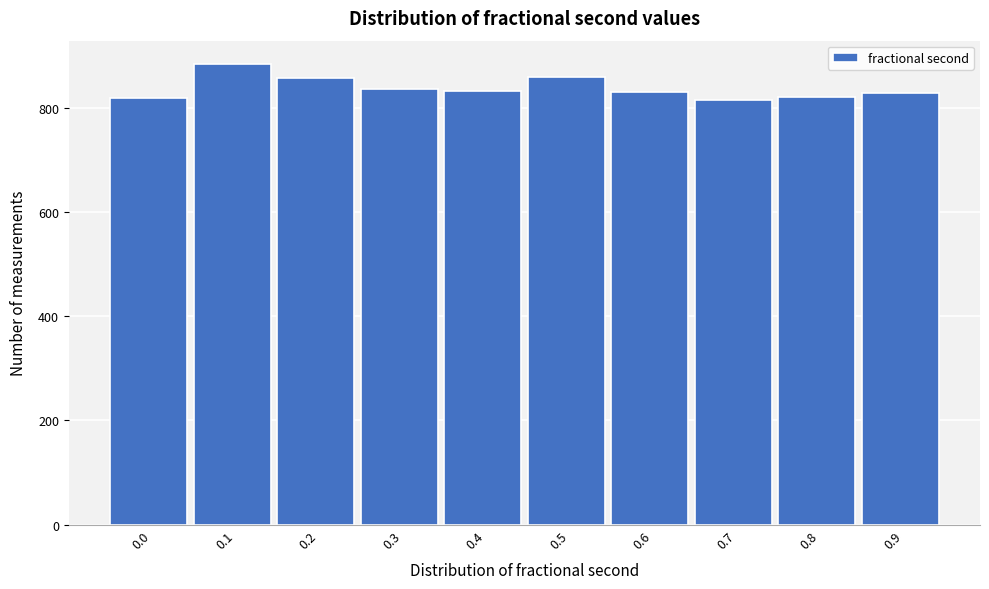

What is the ratio of the value at 0.7 to the value at 0.6?

1.0